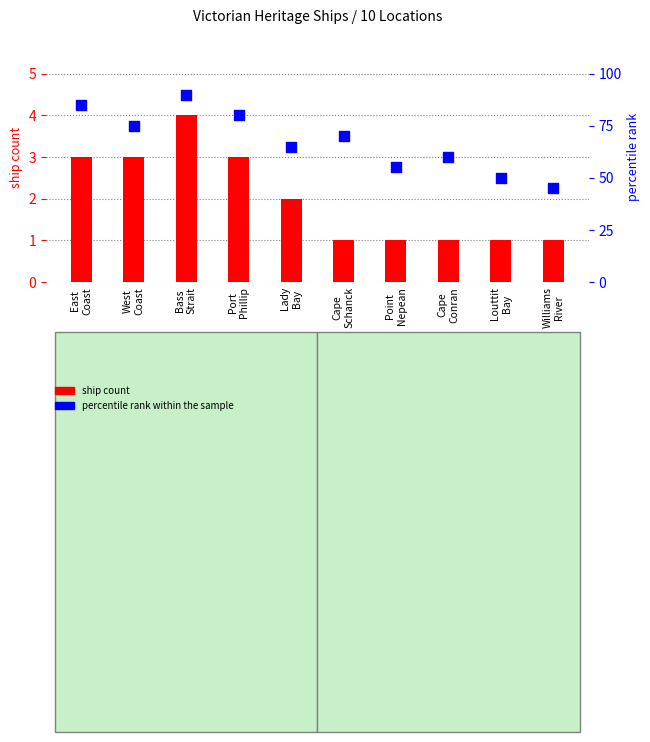

Which series reaches the minimum Y coordinate?

ship count